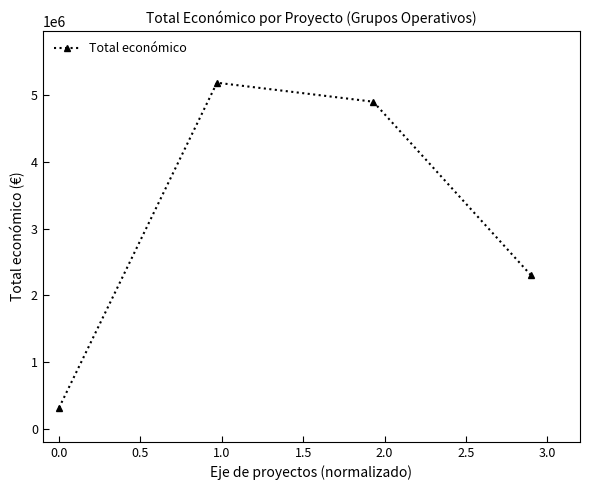

What is the smallest value displayed?

311553